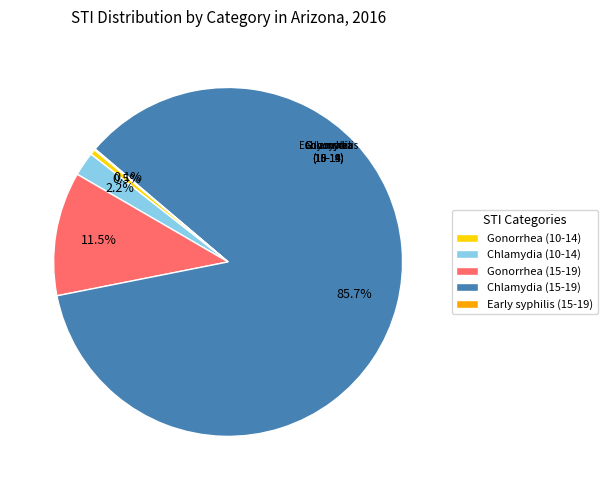

Which has a higher value, Chlamydia (15-19) or Chlamydia (10-14)?

Chlamydia (15-19)